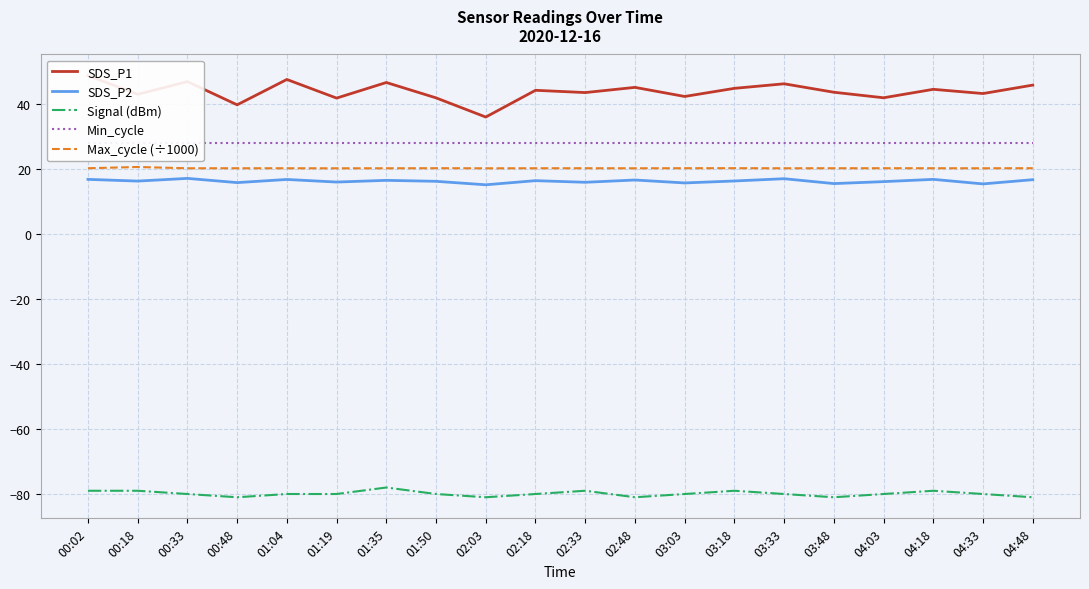

What is the lowest value of the Max_cycle (÷1000) series?

20.2